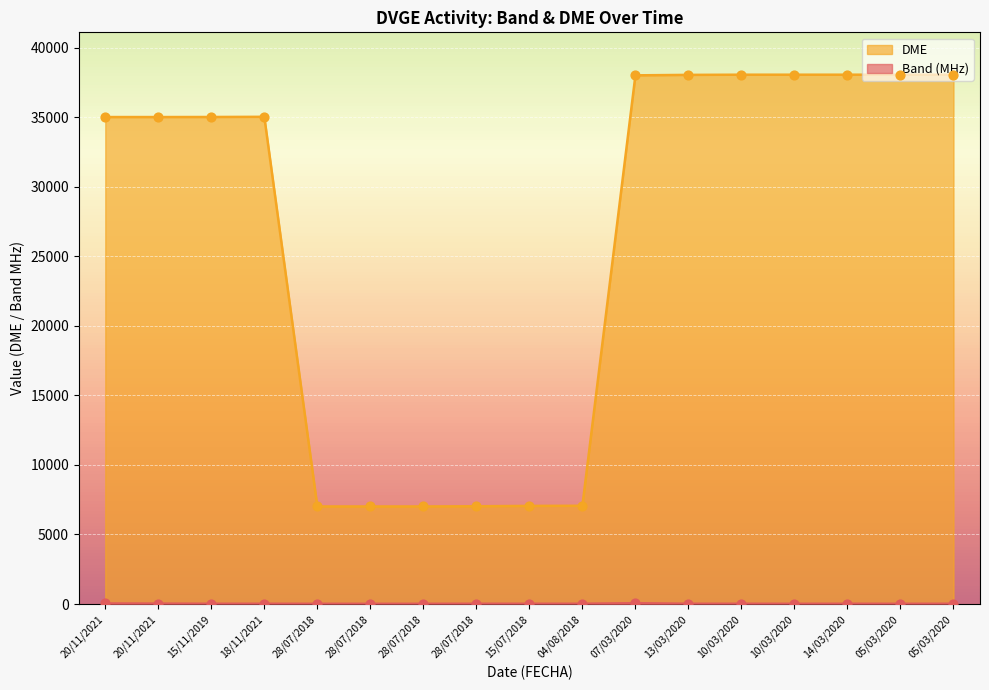

Which series reaches the minimum Y coordinate?

QSO by Band